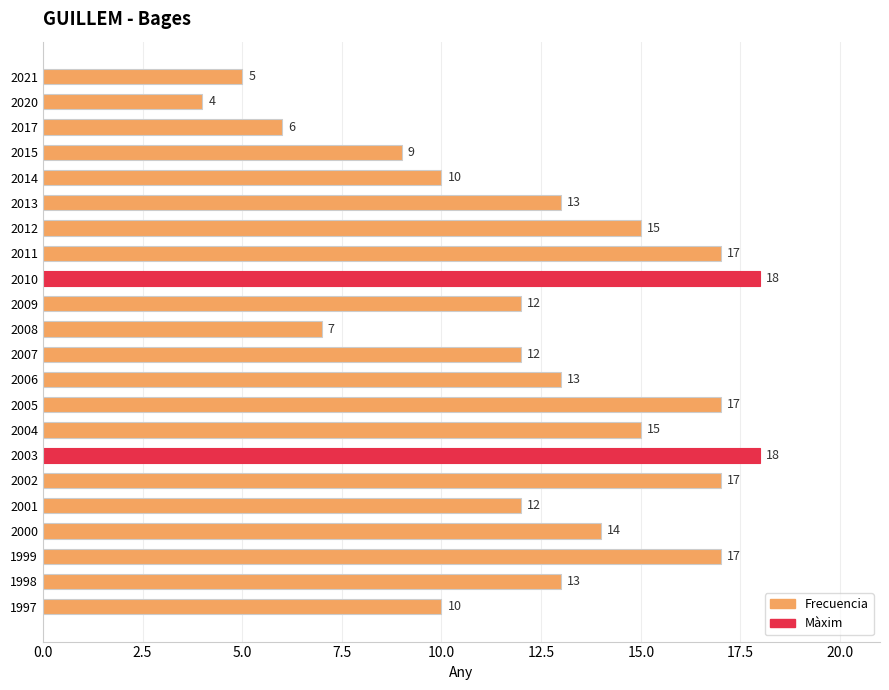

What is the difference between the maximum and minimum values?

14